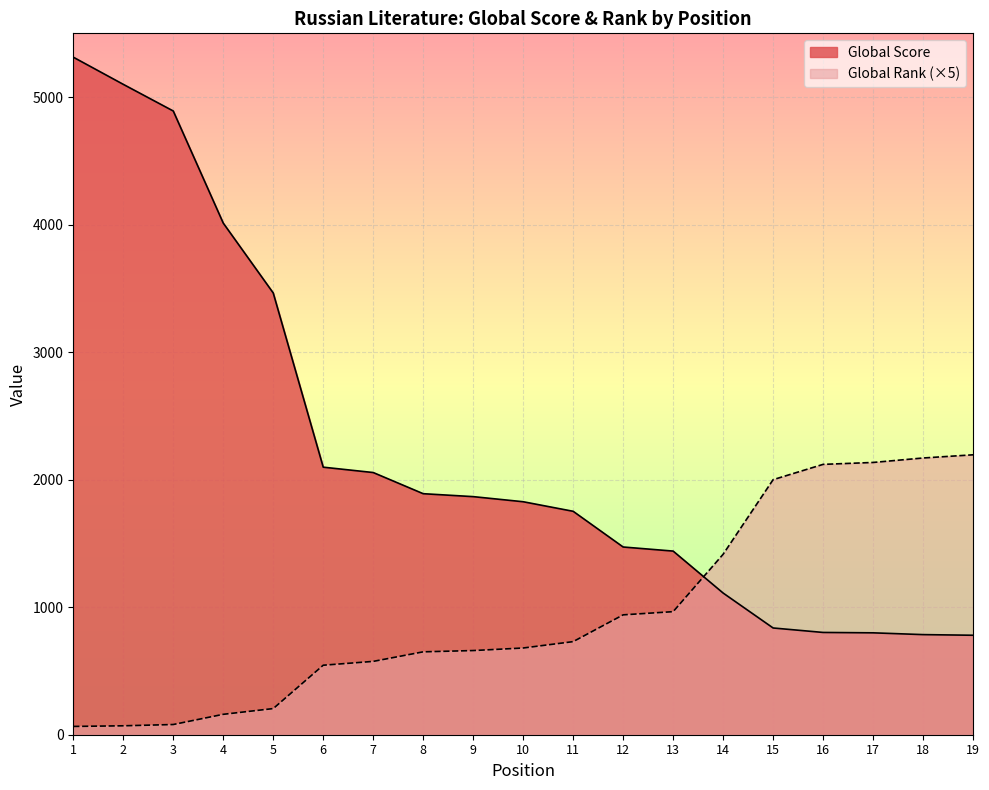

Reading left to right, what are all the values shown in this chart?

Global Score: 5313	5100	4891	4012	3464	2098	2056	1890	1867	1827	1752	1472	1440	1111	837	802	799	785	780
Global Rank: 65	70	80	160	205	545	575	650	660	680	730	940	965	1415	2000	2120	2135	2170	2195